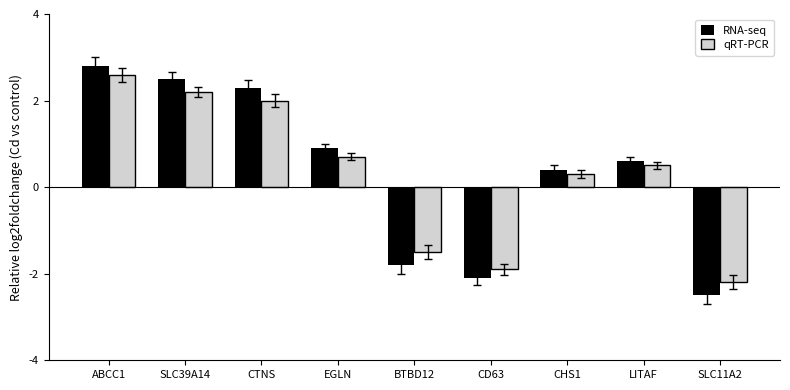

Rank the series at CD63 from lowest to highest value.

RNA-seq, qRT-PCR